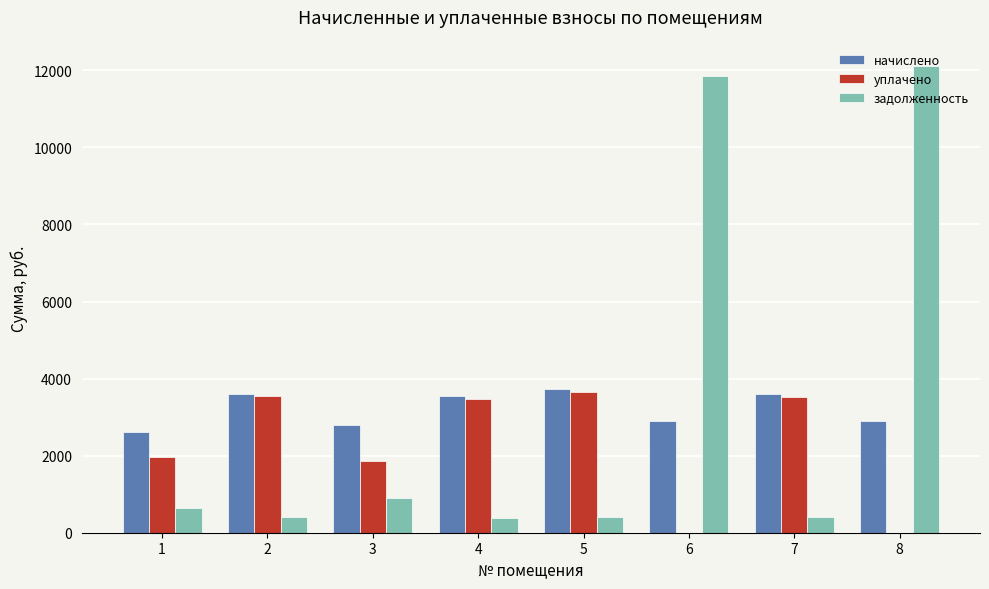

Is the value of уплачено at 8 greater than the value of начислено at 7?

No